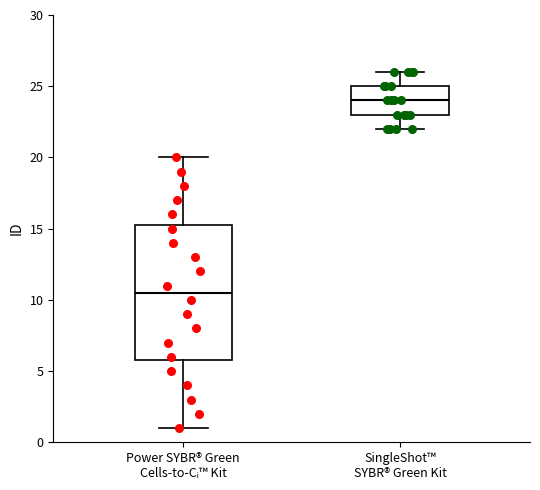

Where does the median line of the box for SingleShot™ SYBR® Green Kit sit on the y-axis? The values are not printed on the chart, so give them approximately, as read against the axis.

24.0